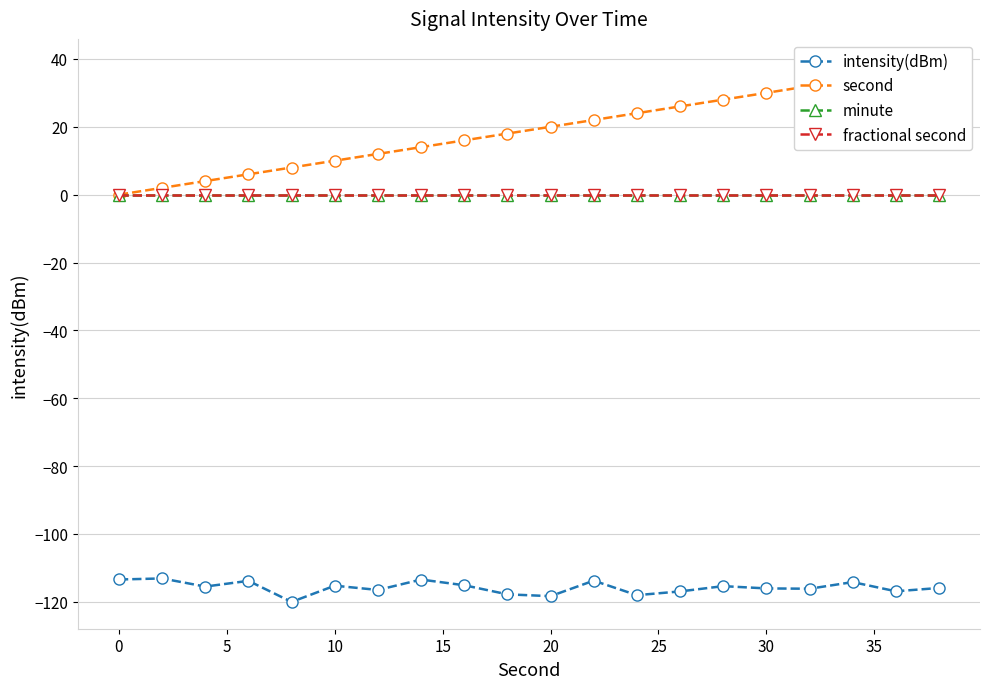

What is the sum of the intensity(dBm) values at 15 and 30?

-233.4